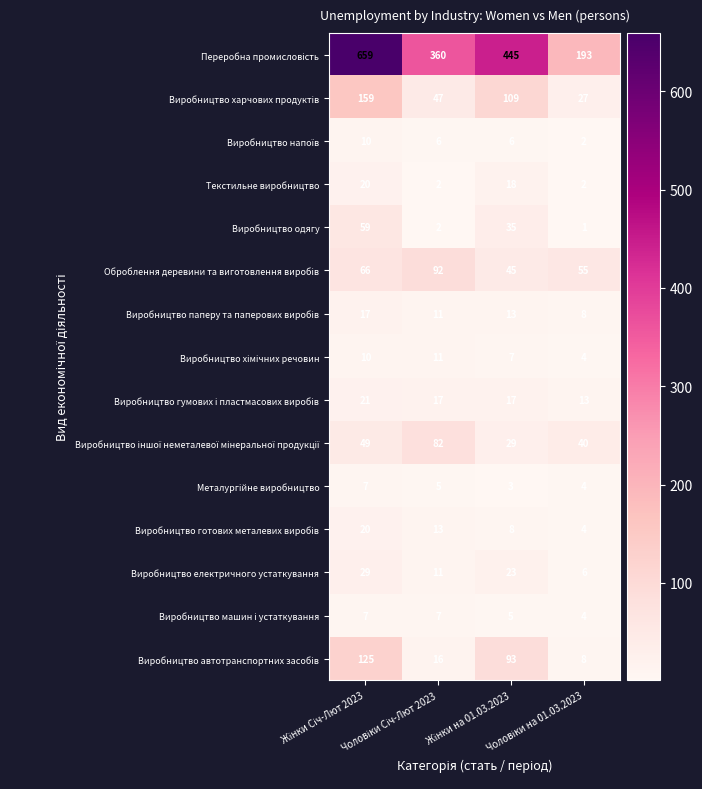

How many Виробництво електричного устаткування values are between 11 and 29?

3